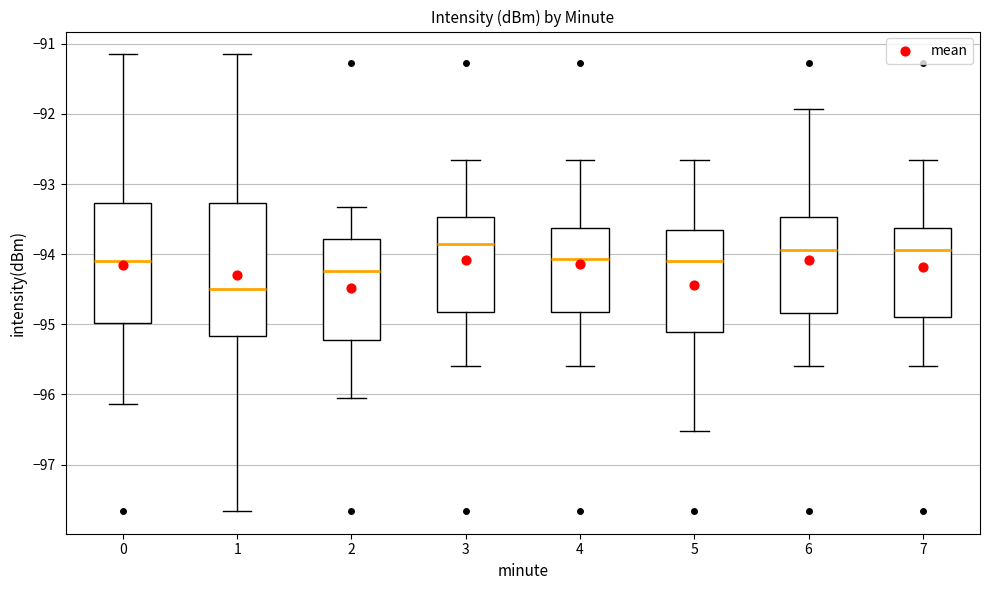

Which box's median line is the lowest?

1